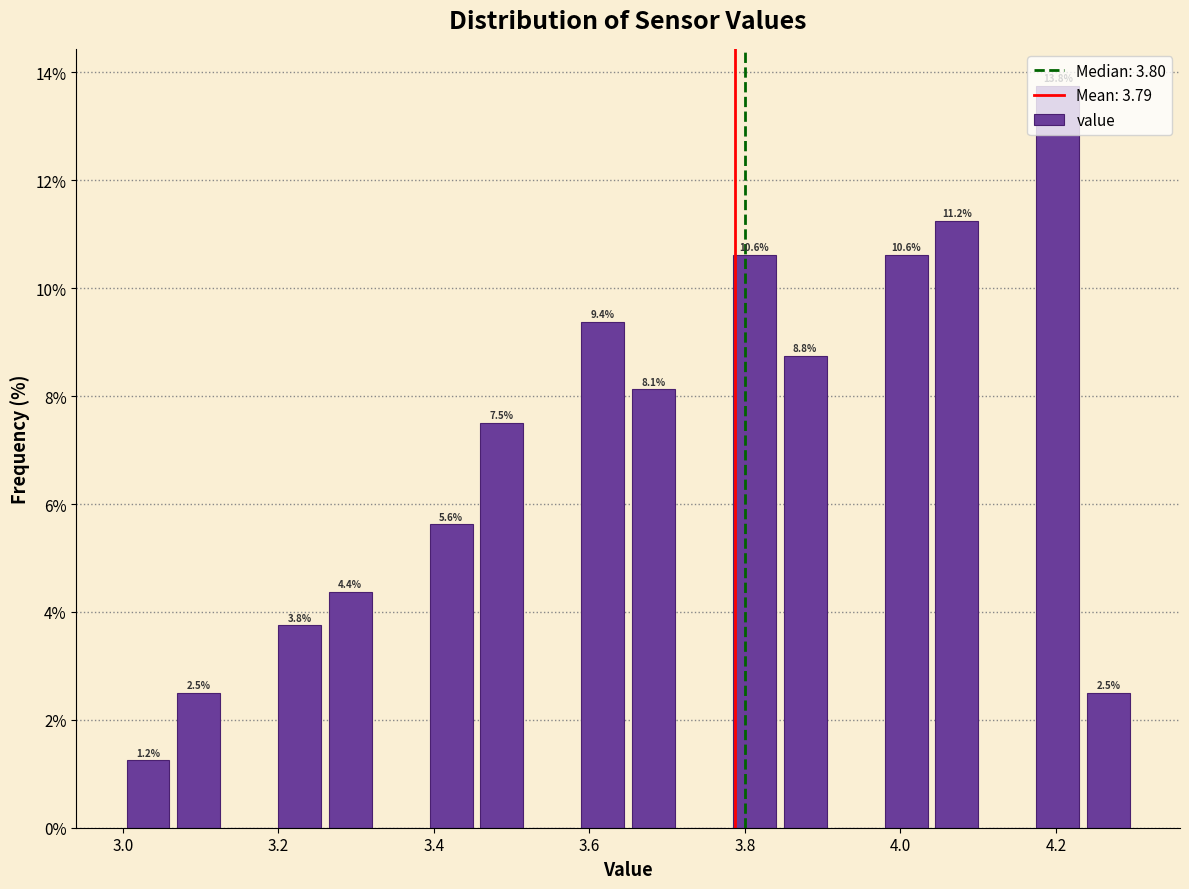

Around what value on the x-axis is the tallest bar? Give the approximate position of its centre, as read against the axis.

4.20